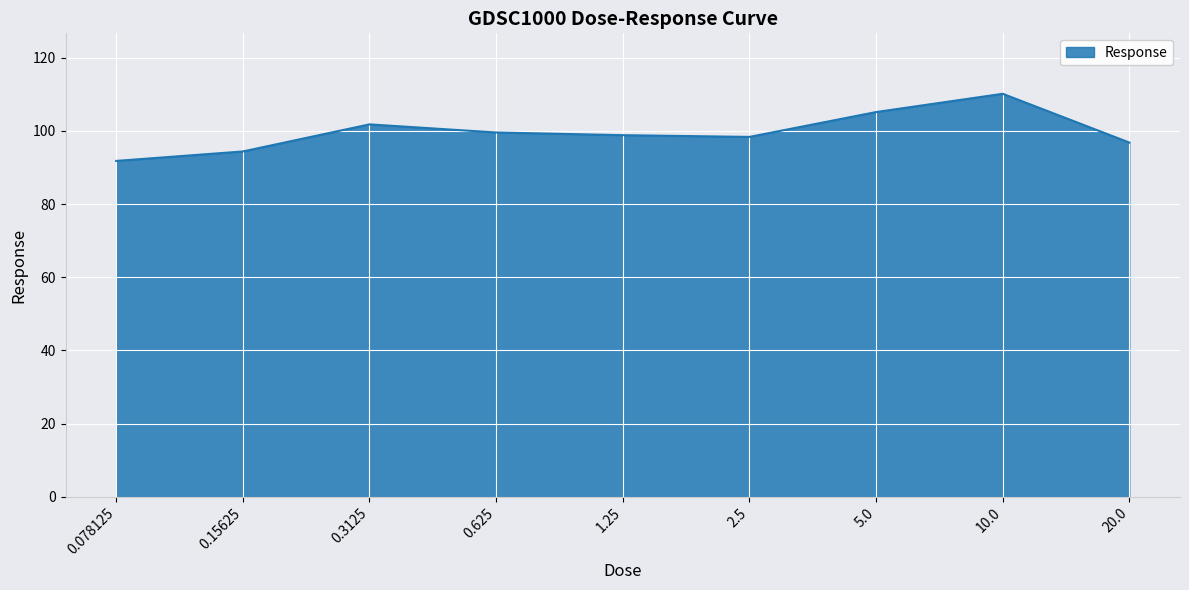

Is it true that the value at 1.25 is 98.8?

True